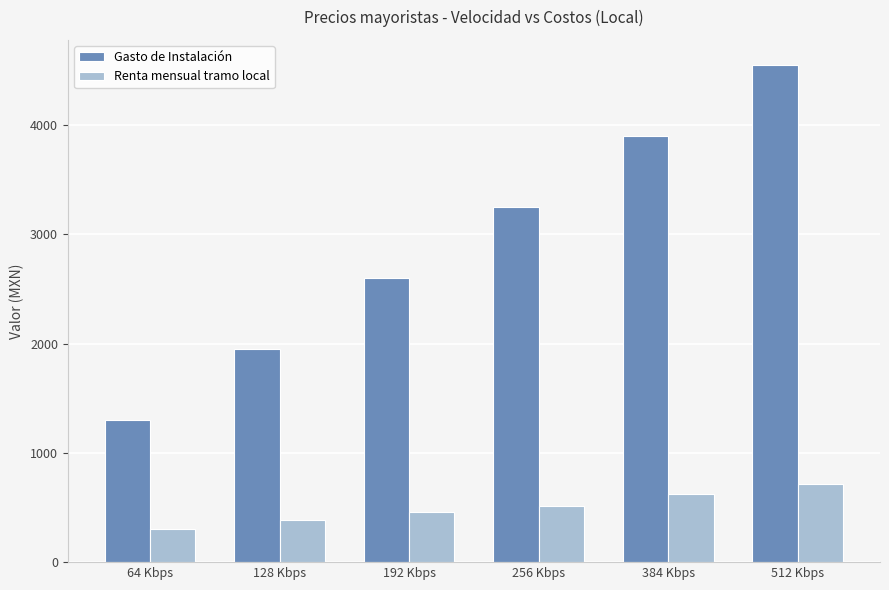

Which label corresponds to the largest value in the chart?

512 Kbps